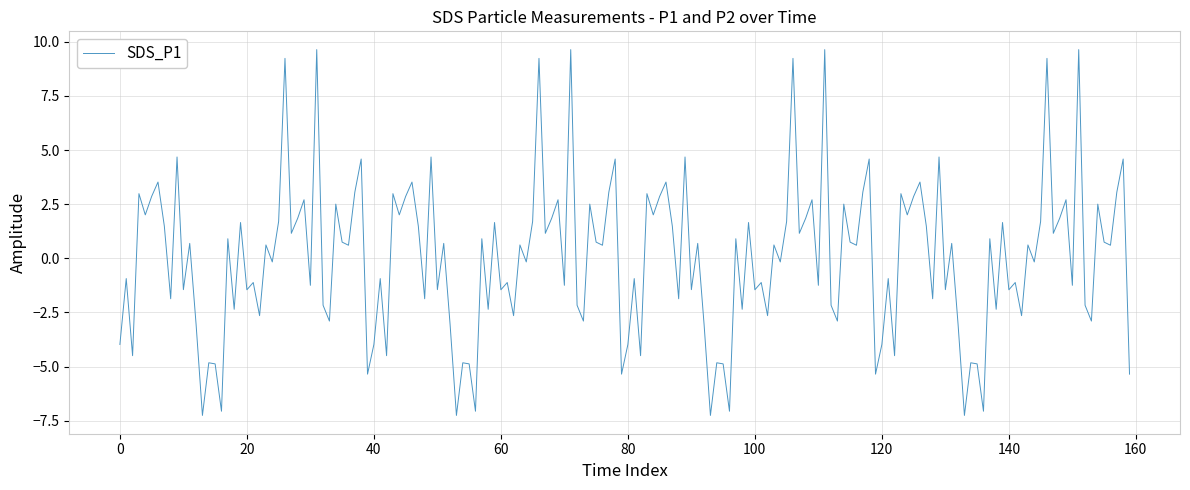

What is the difference between the maximum and minimum values?

16.9